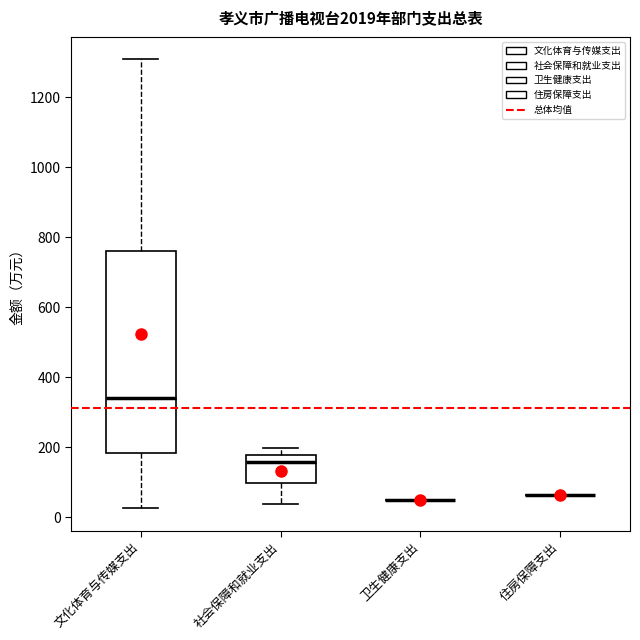

Comparing the boxes themselves (not the whiskers), which one is the tallest?

文化体育与传媒支出